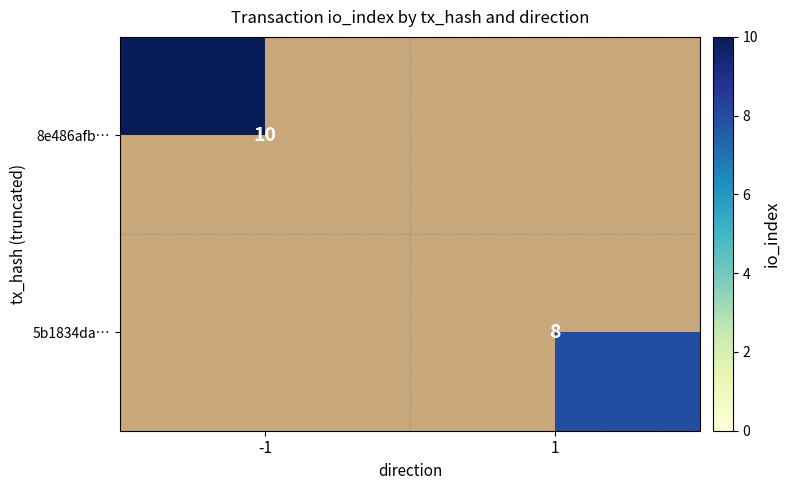

The 8e486afb… series shows 10 at -1. True or false?

True